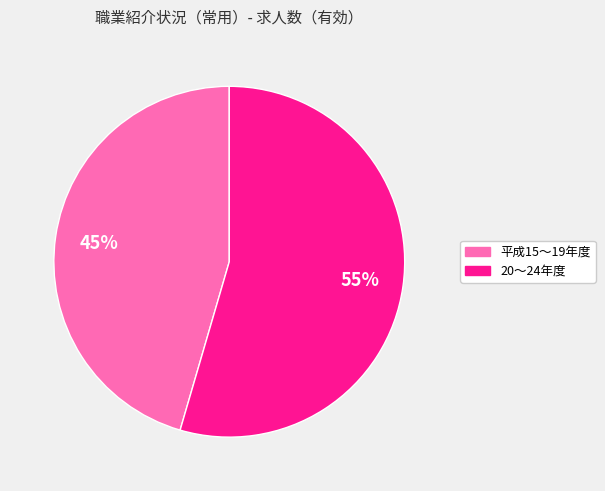

To the nearest percent, what is the average slice percentage?

50%